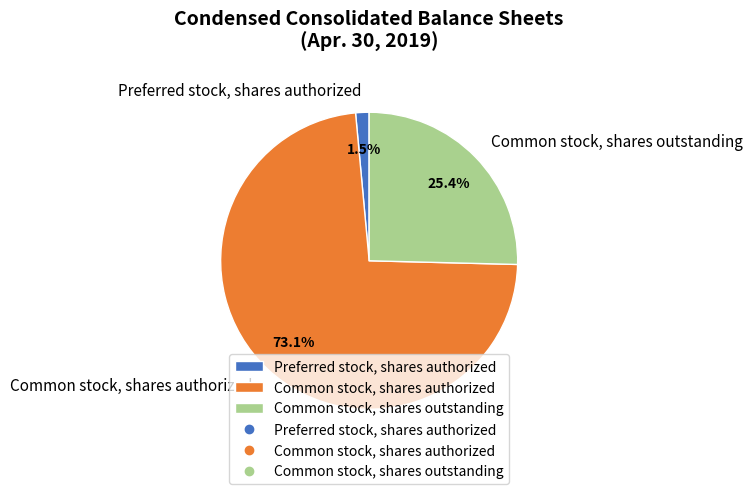

The Preferred stock, shares authorized slice represents 16% of the pie. True or false?

False